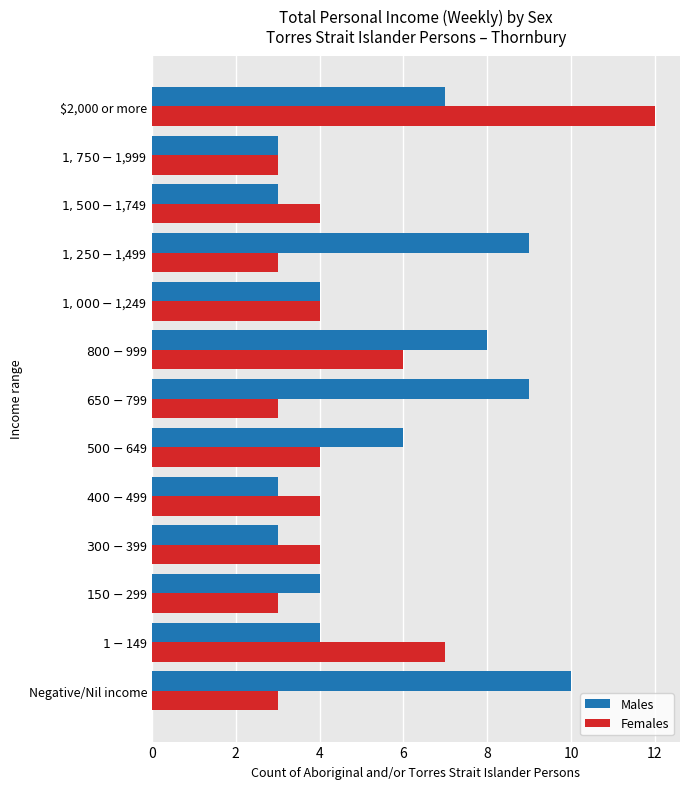

How many categories are shown in the chart?

13